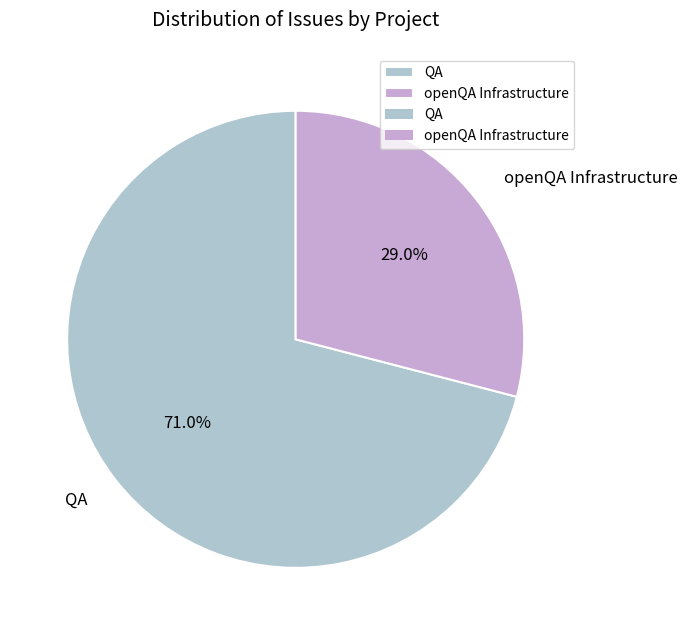

Approximately how many times larger is the value at QA compared to openQA Infrastructure?

2.4